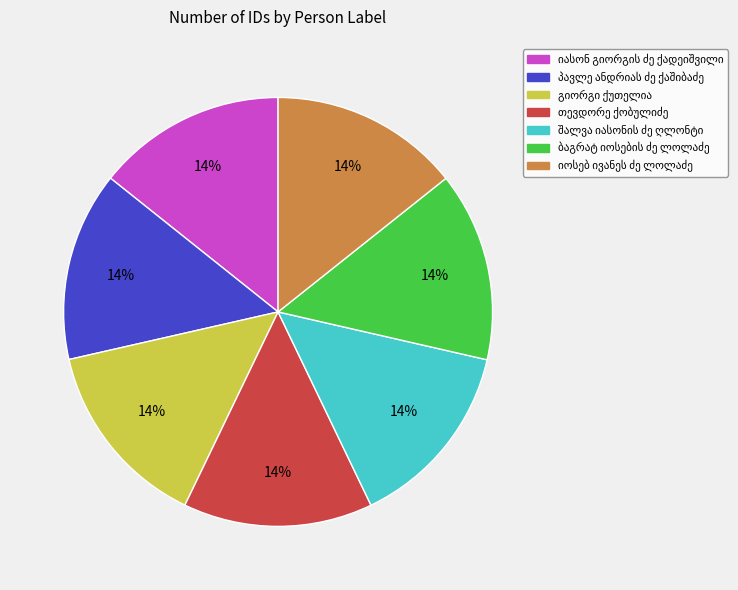

Is there a majority slice in this chart?

No